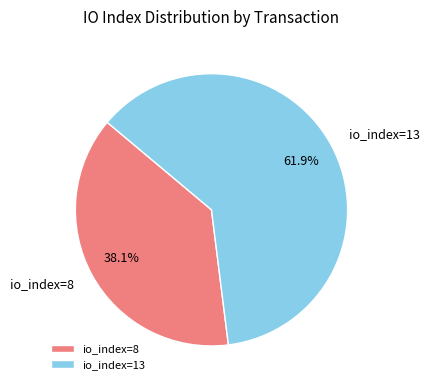

To the nearest percent, what portion does io_index=13 represent?

62%